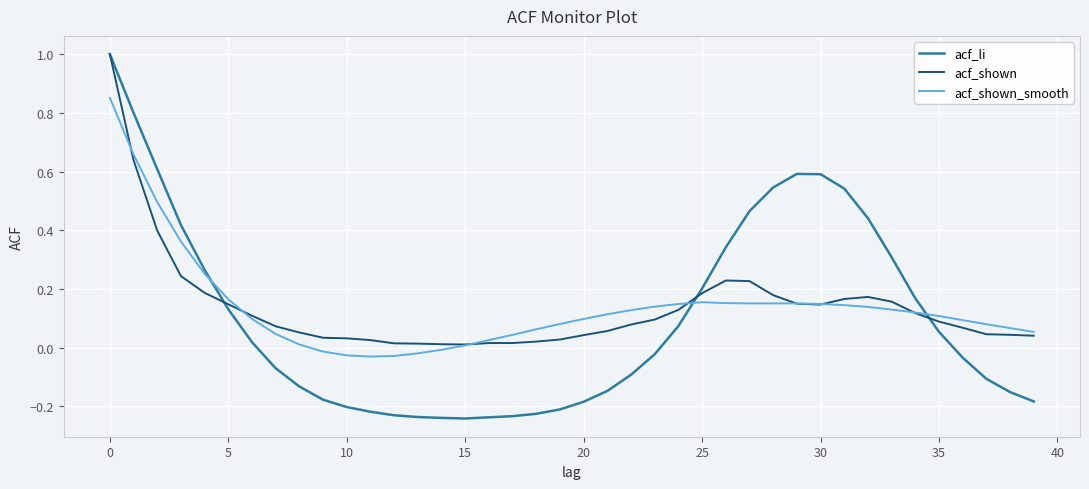

What is the sum of all acf_li values?

4.0